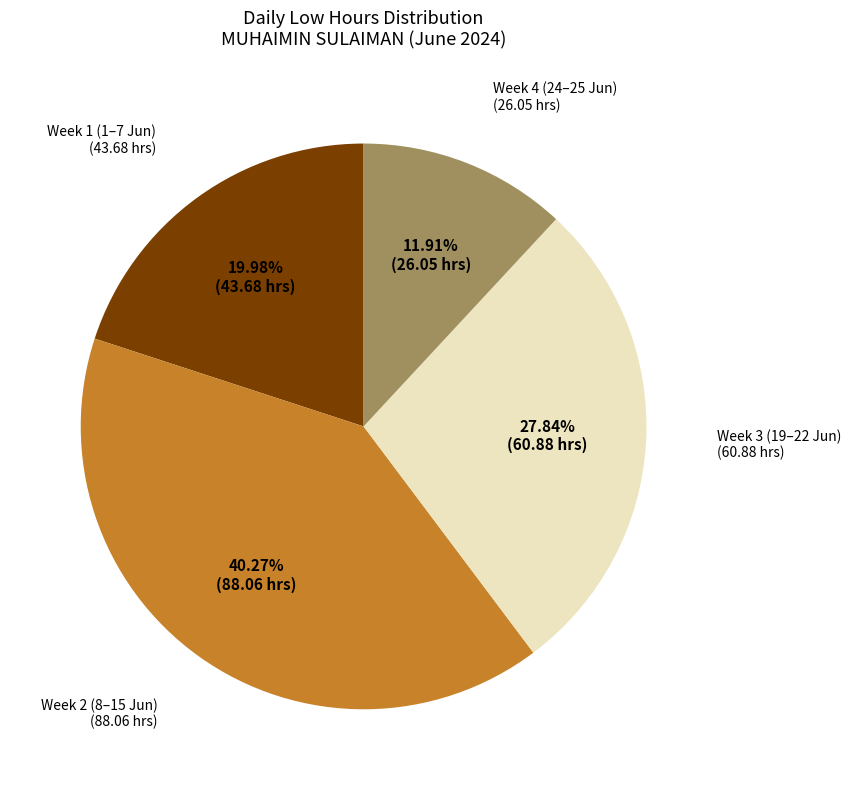

What is the largest slice in the pie chart?

Week 2 (8–15 Jun)